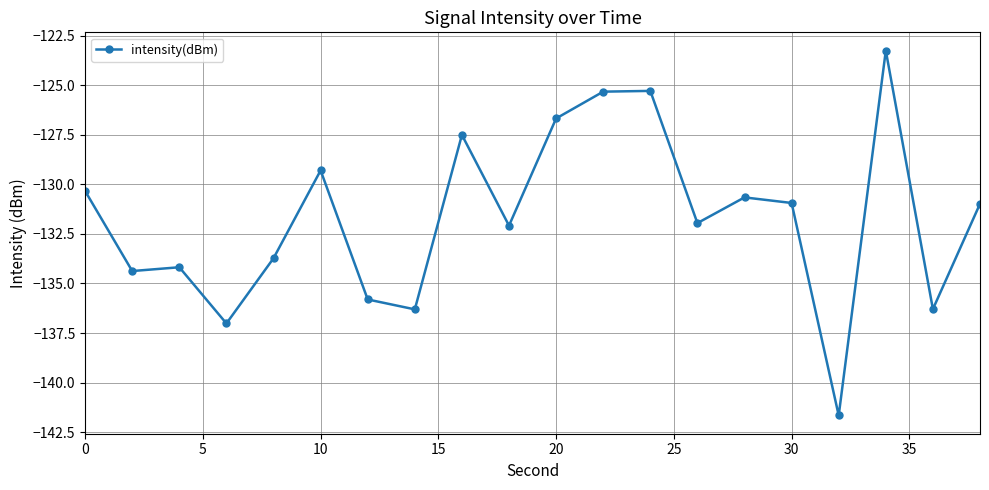

What is the difference between the maximum and minimum values?

18.4